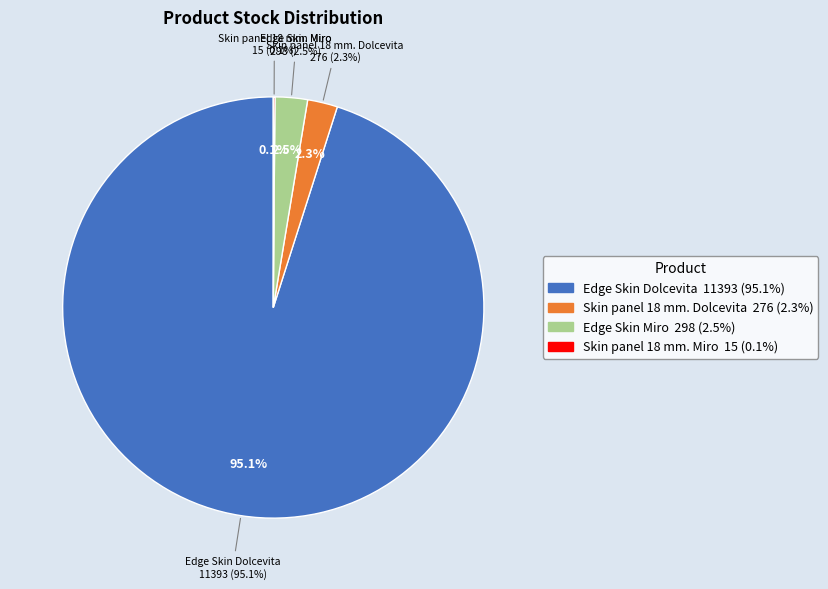

What percentage do Edge Skin Dolcevita and Edge Skin Miro together represent?

97.6%